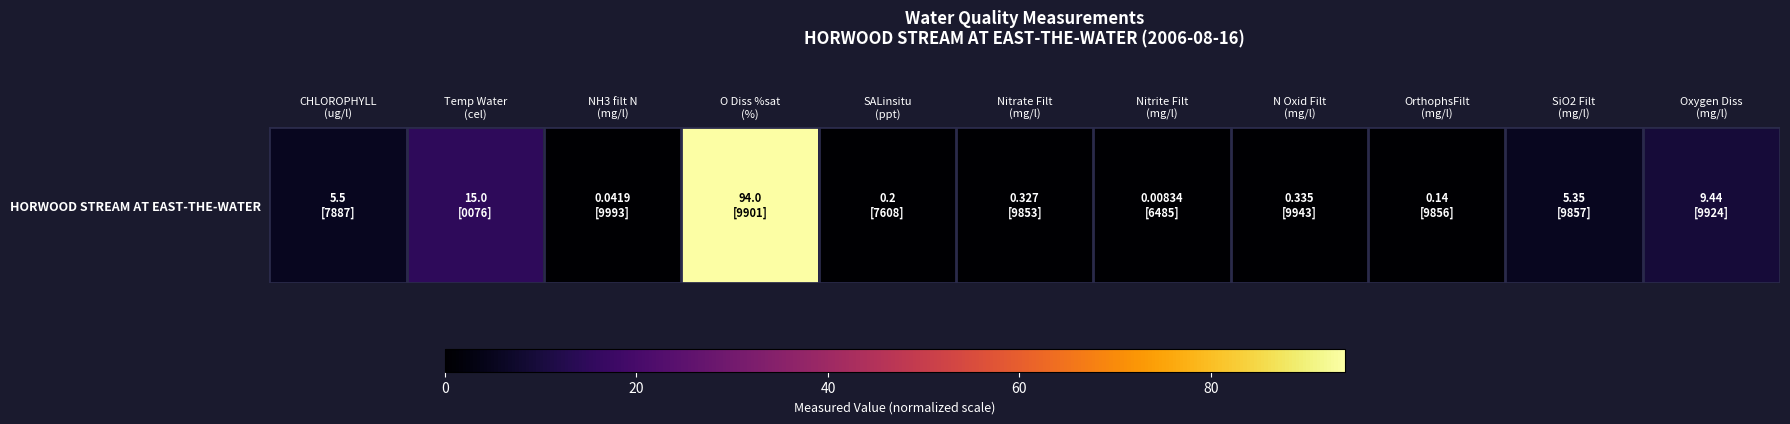

List the labels in order of value, smallest first.

Nitrite Filt
(mg/l), NH3 filt N
(mg/l), OrthophsFilt
(mg/l), SALinsitu
(ppt), Nitrate Filt
(mg/l), N Oxid Filt
(mg/l), SiO2 Filt
(mg/l), CHLOROPHYLL
(ug/l), Oxygen Diss
(mg/l), Temp Water
(cel), O Diss %sat
(%)